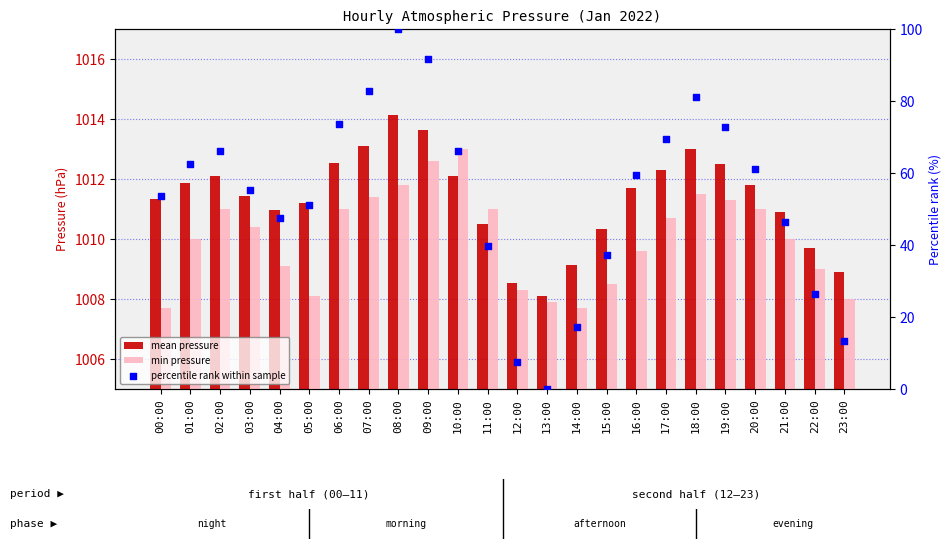

What are all the series names shown in the legend?

mean pressure, min pressure, percentile rank within sample